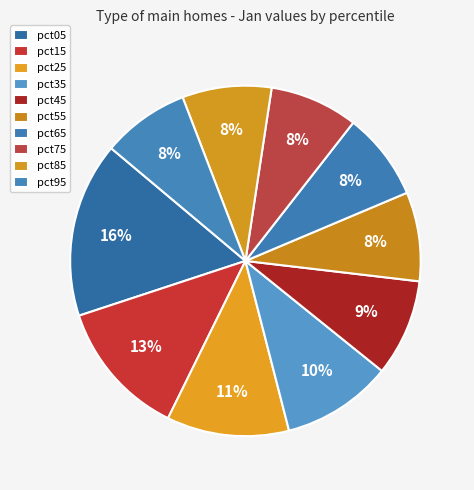

How many slices are in this pie chart?

10